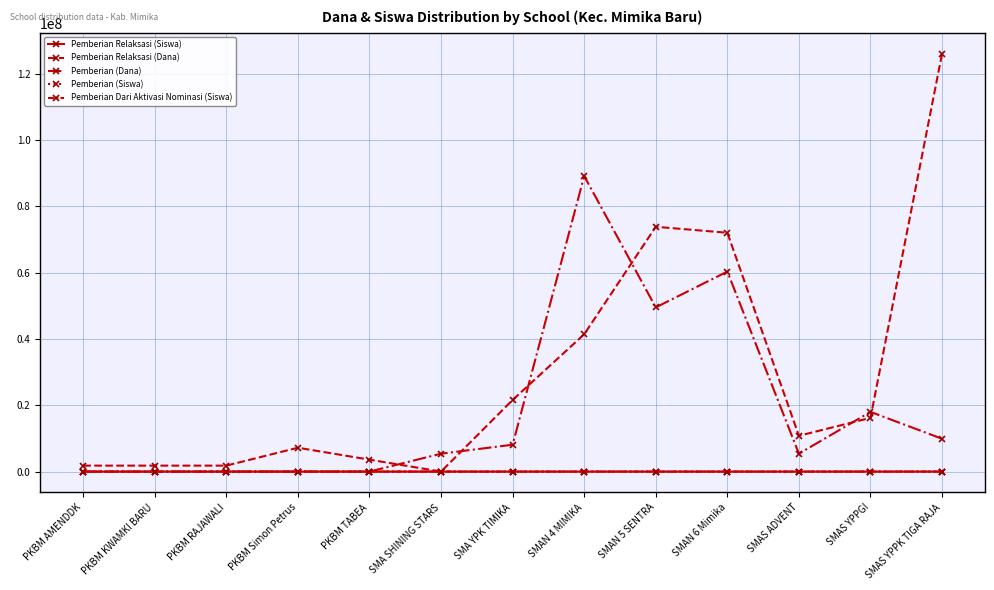

How many data points in Pemberian (Dana) are less than 5400000?

5